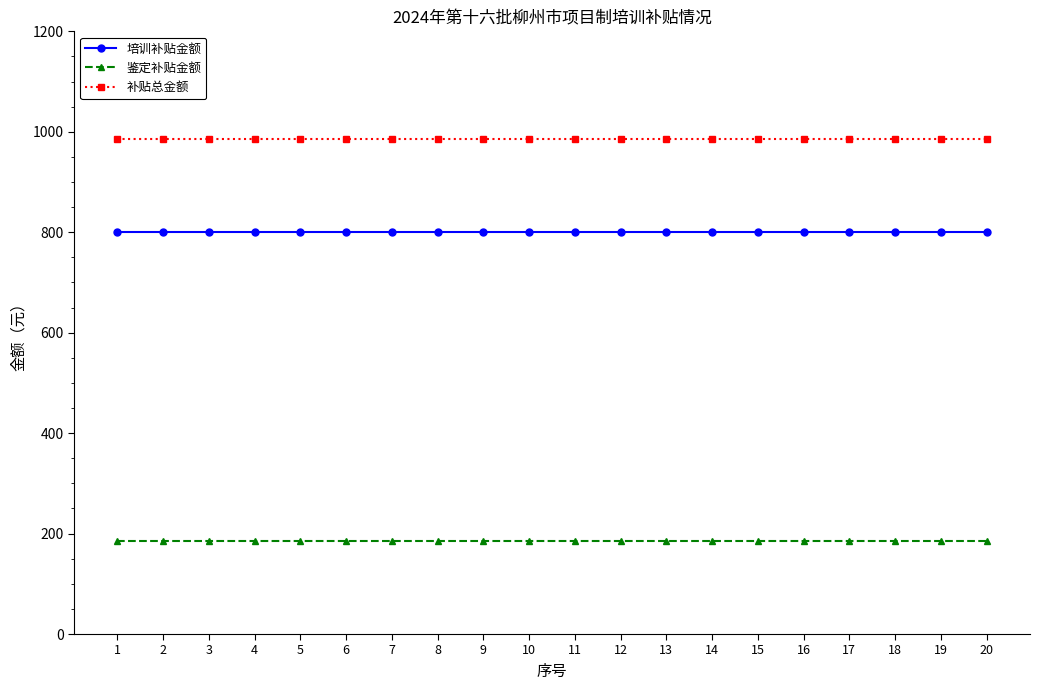

True or false: 鉴定补贴金额 and 培训补贴金额 cross at least once.

False